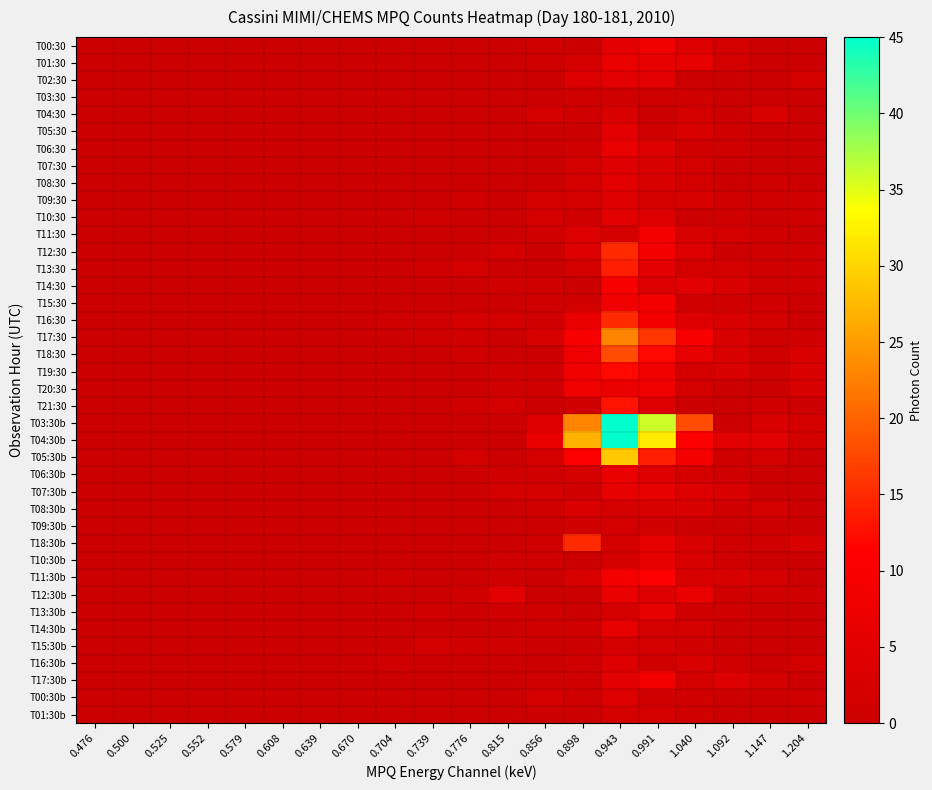

At which category does the chart reach its peak across all series?

0.943